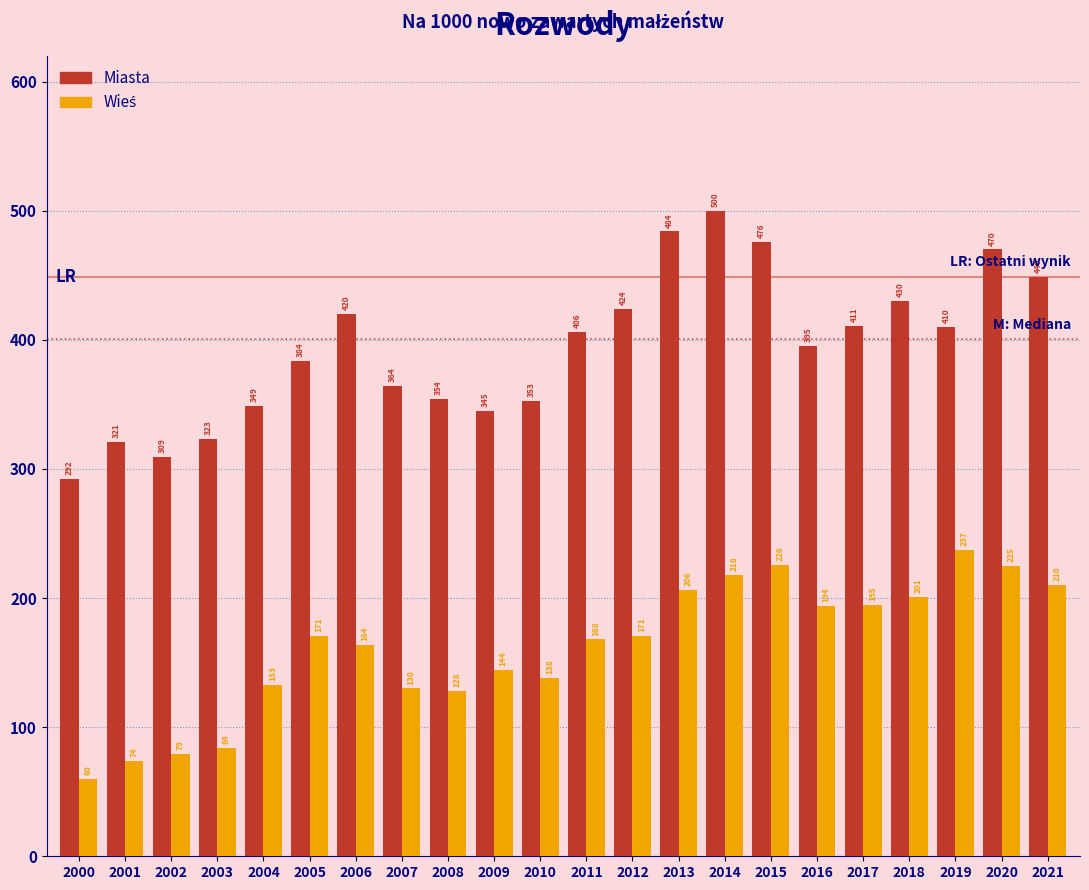

What is the spread (max minus min) of values at 2000?

232